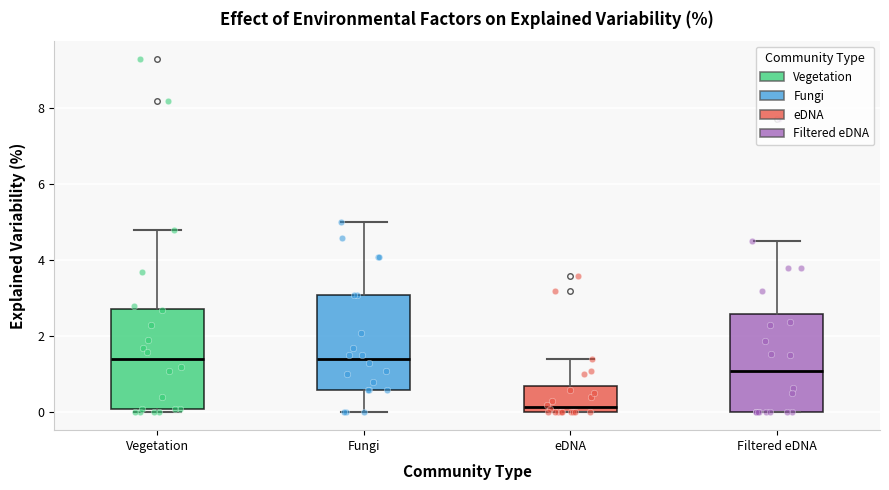

Reading left to right, read every box against the y-axis: the position of its median line, the range the box covers, and the ends of its whiskers. The values are not printed on the chart, so give them approximately, as read against the axis.

Vegetation: median 1.4, box 0.2 to 2.8, whiskers 0.0 to 4.8
Fungi: median 1.4, box 0.6 to 3.2, whiskers 0.0 to 5.0
eDNA: median 0.2, box 0.0 to 0.8, whiskers 0.0 to 1.4
Filtered eDNA: median 1.0, box 0.0 to 2.6, whiskers 0.0 to 4.6